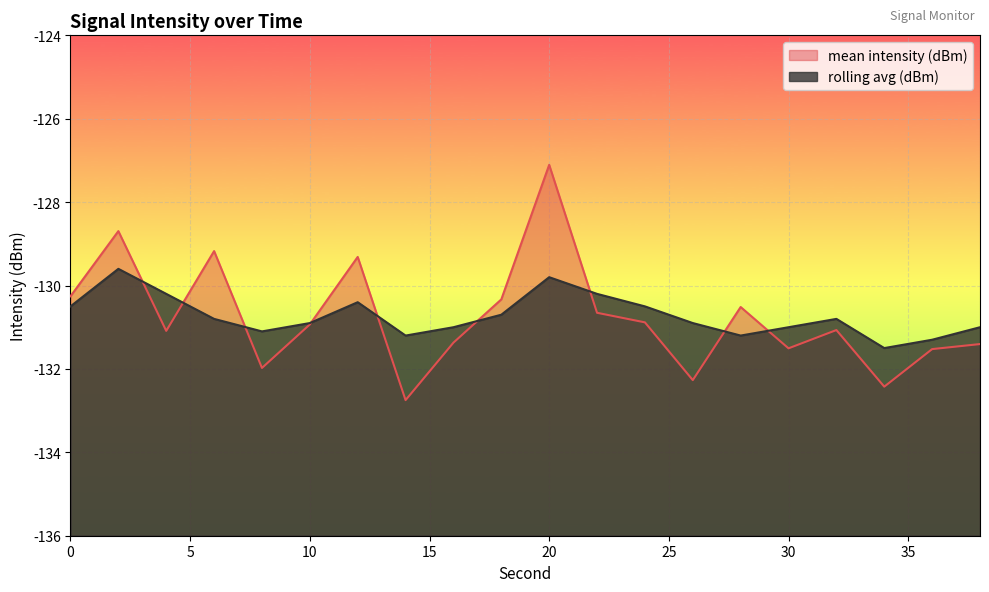

Which series has the largest range (max minus min)?

mean intensity (dBm)